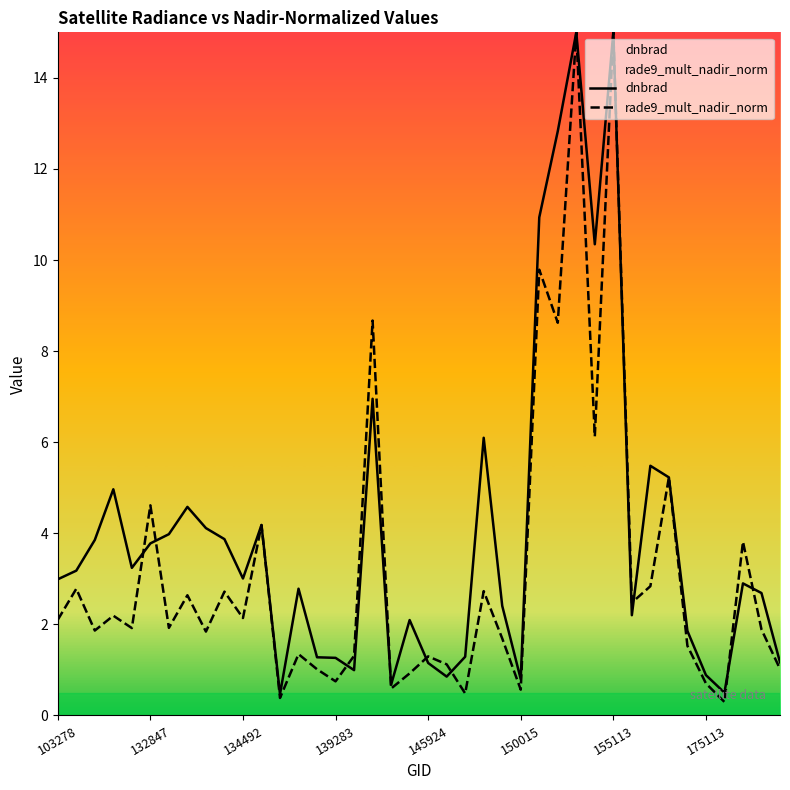

What is the minimum value shown in the chart?

0.3